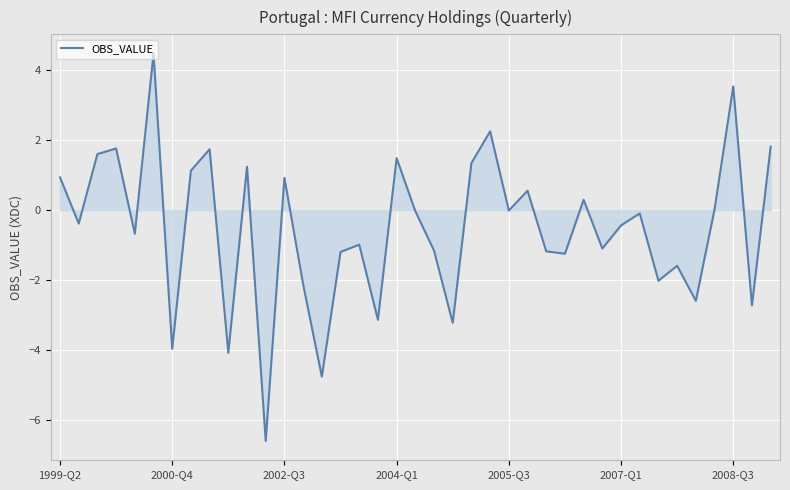

What is the difference between the maximum and minimum values?

11.1